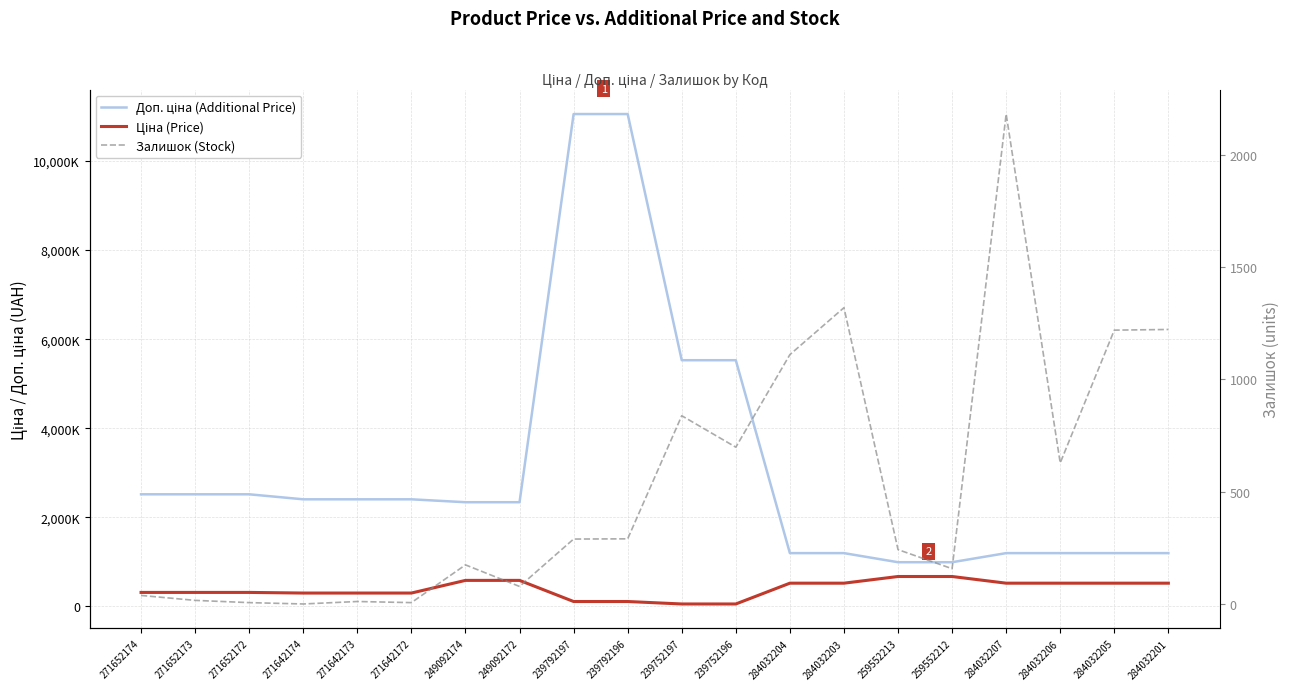

What is the value of the Залишок (Stock) point at the 20th from the left?

1222.0